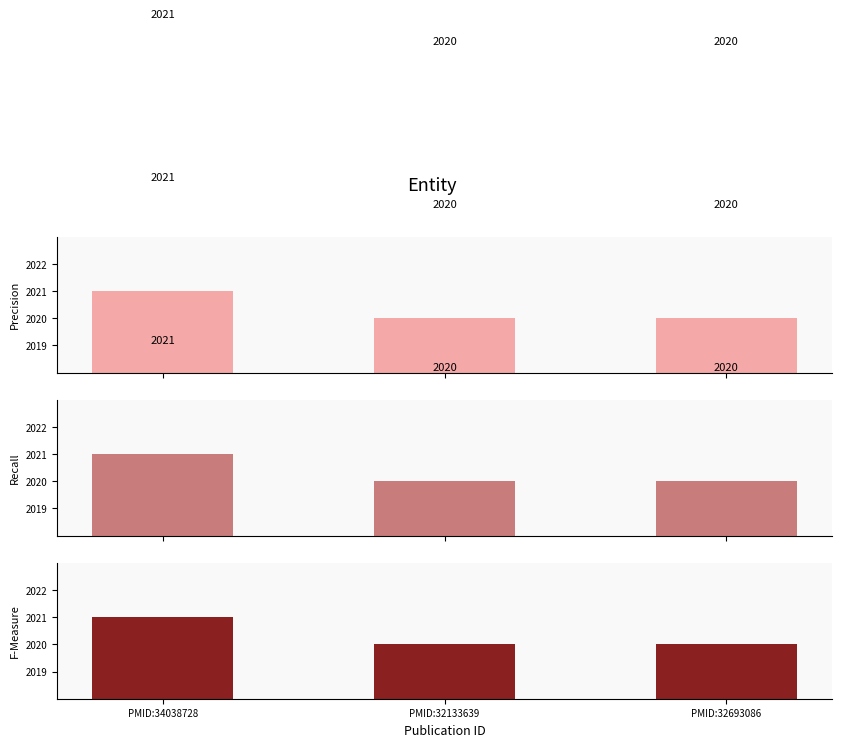

At how many categories does at least one series exceed 2020?

1